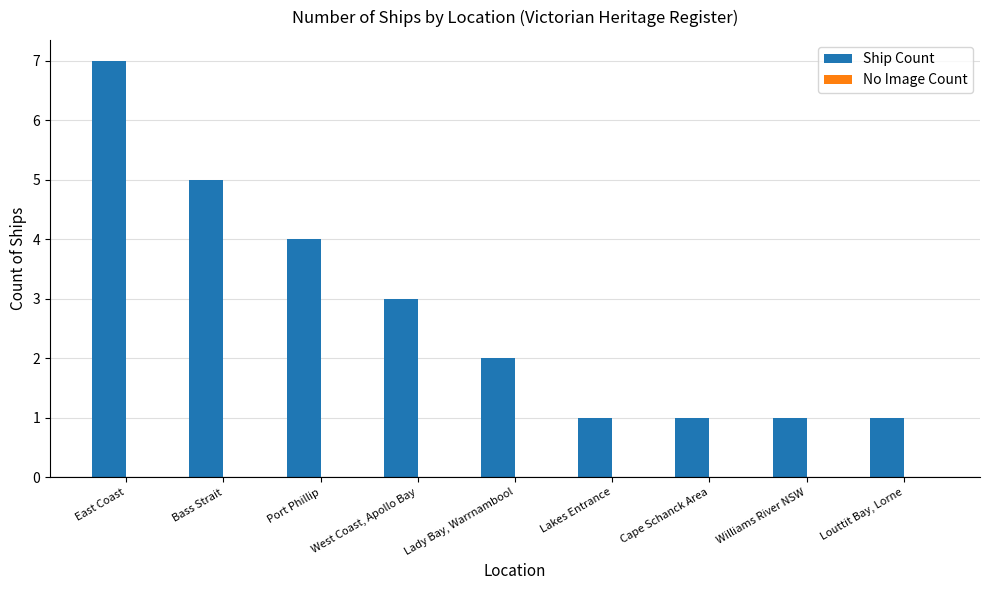

How many bars are there in total?

9